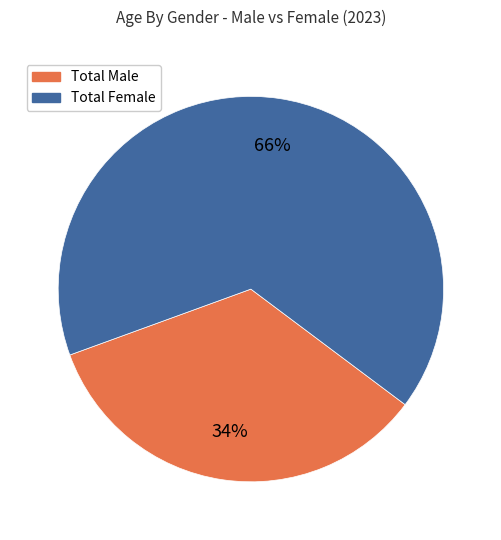

To the nearest percent, what is the average slice percentage?

50%